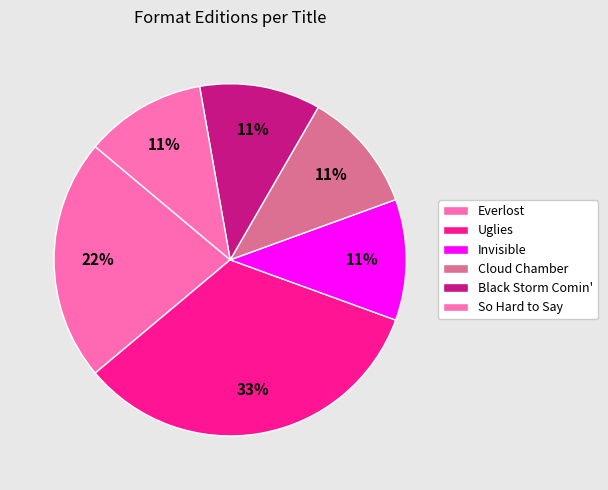

Does any single category account for the majority?

No